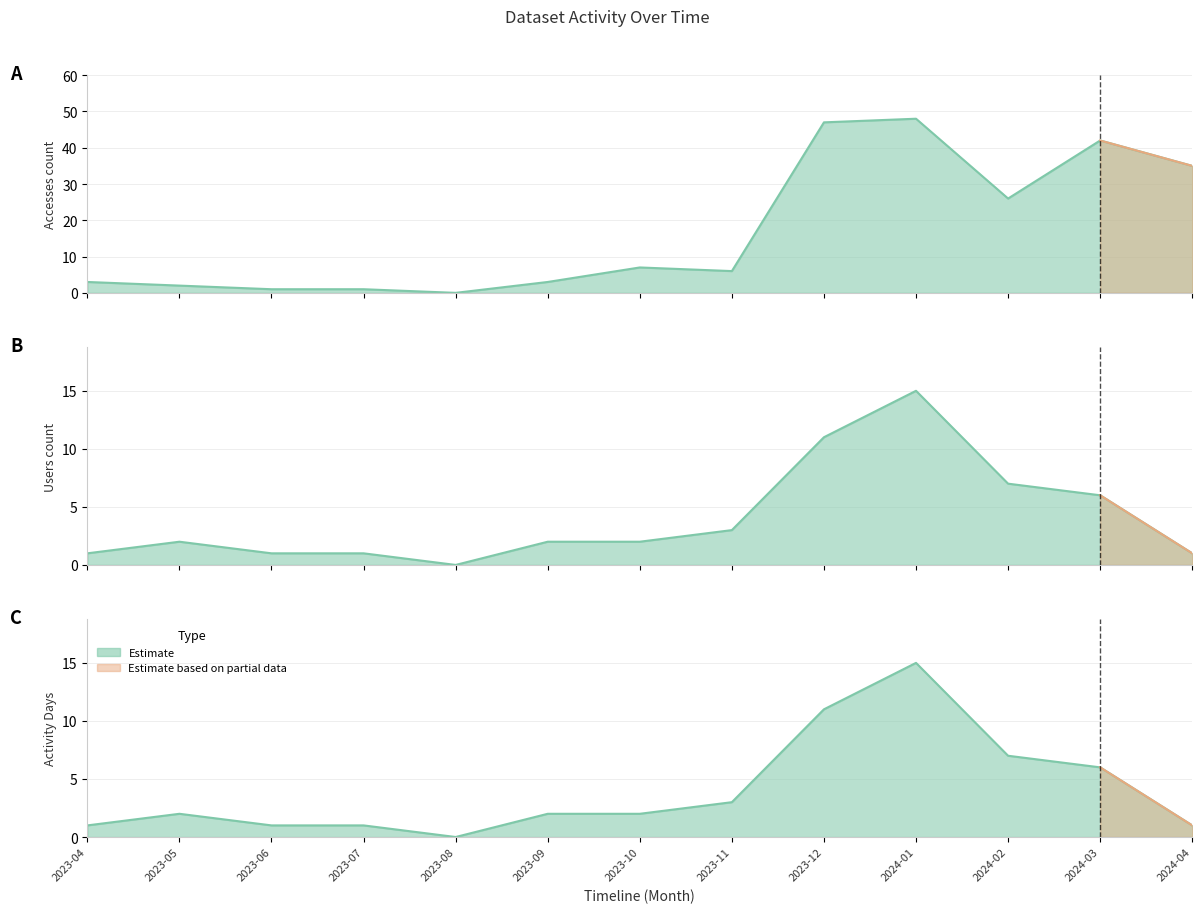

The Accesses series shows 3 at 2023-04. True or false?

True